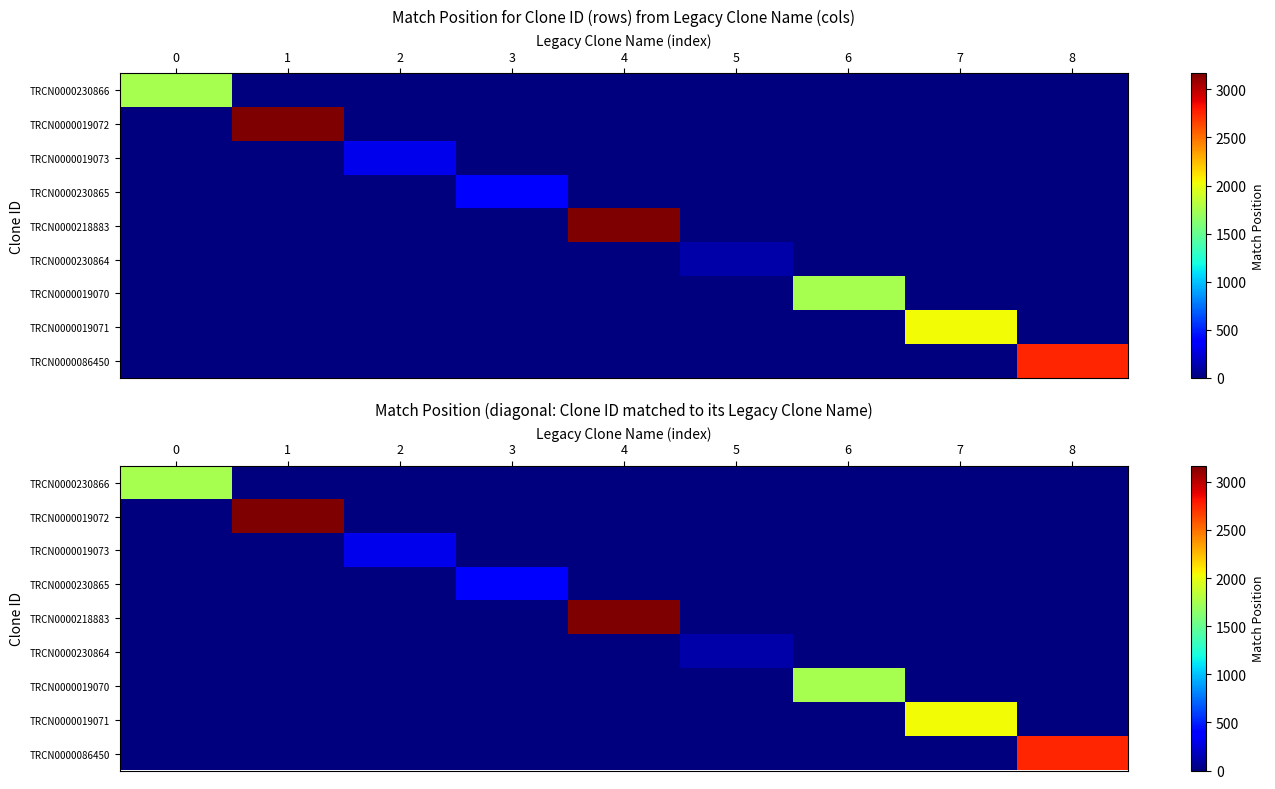

Which has a higher value, 5 or 3?

5